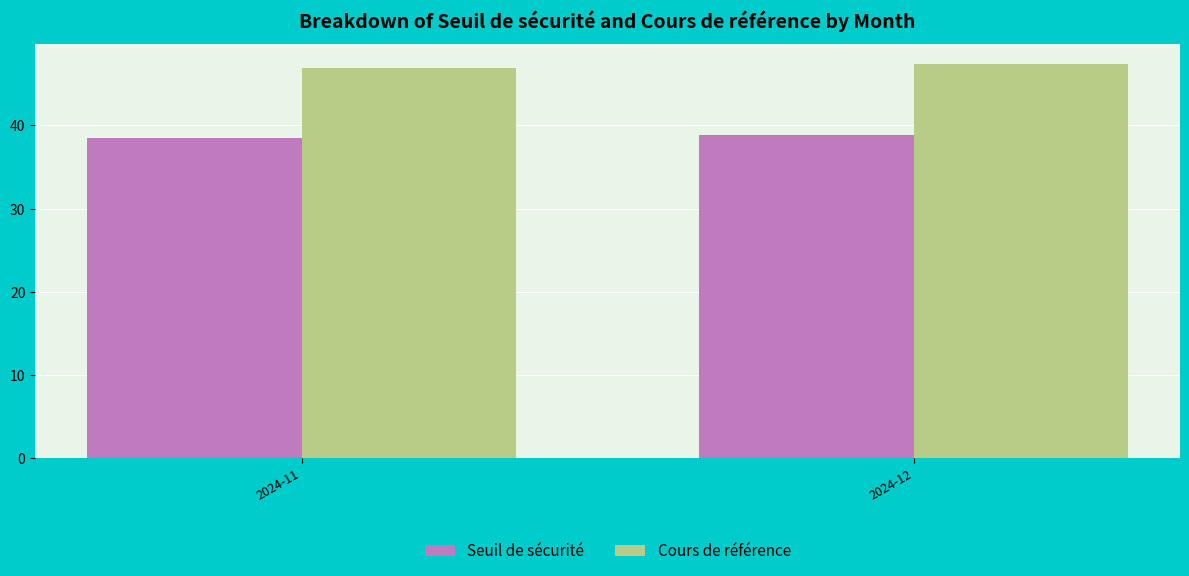

List the labels in order of Cours de référence value, largest first.

2024-12, 2024-11